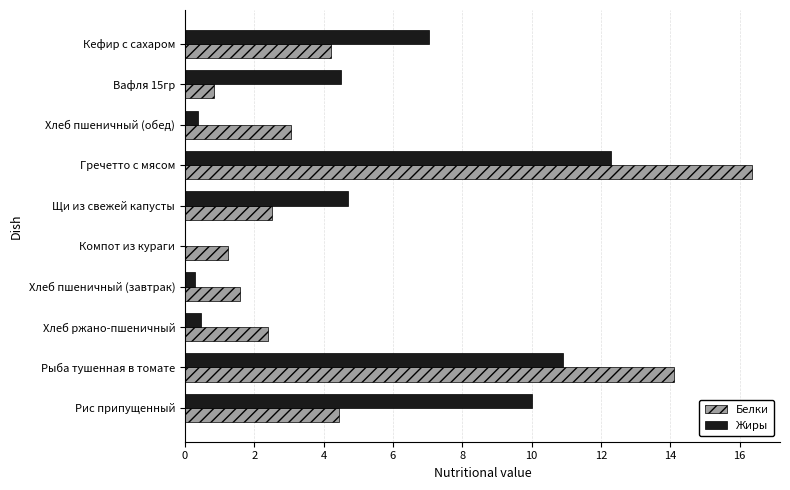

Which category has the highest value across all series?

Гречетто с мясом